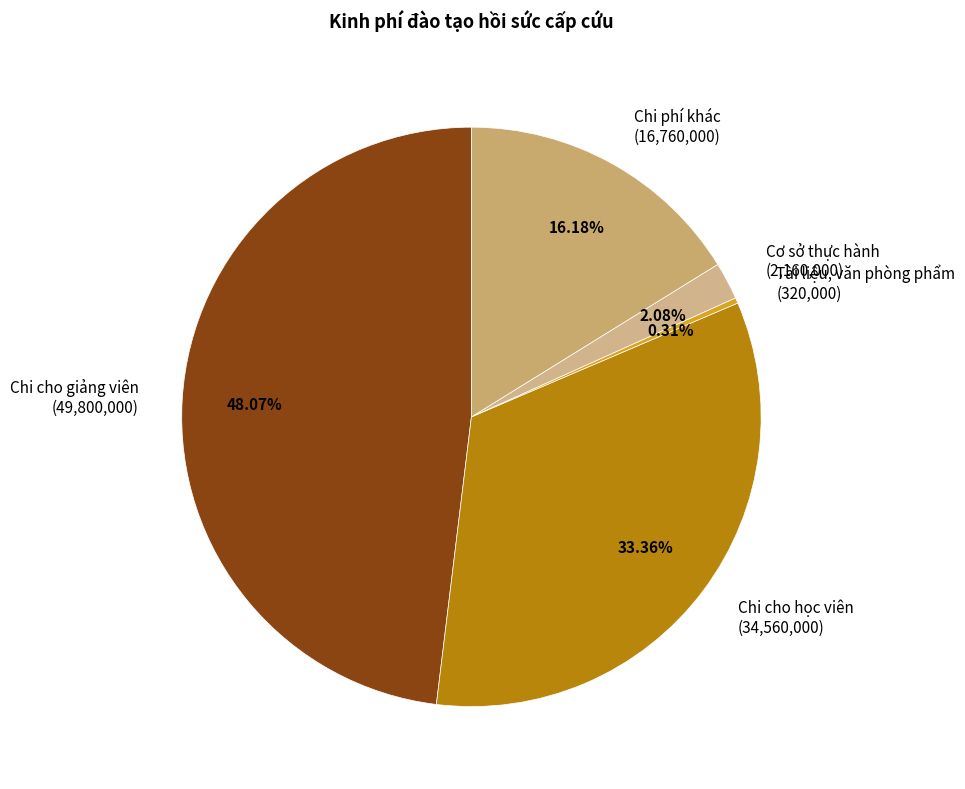

Which slice is the smallest?

Tài liệu, văn phòng phẩm